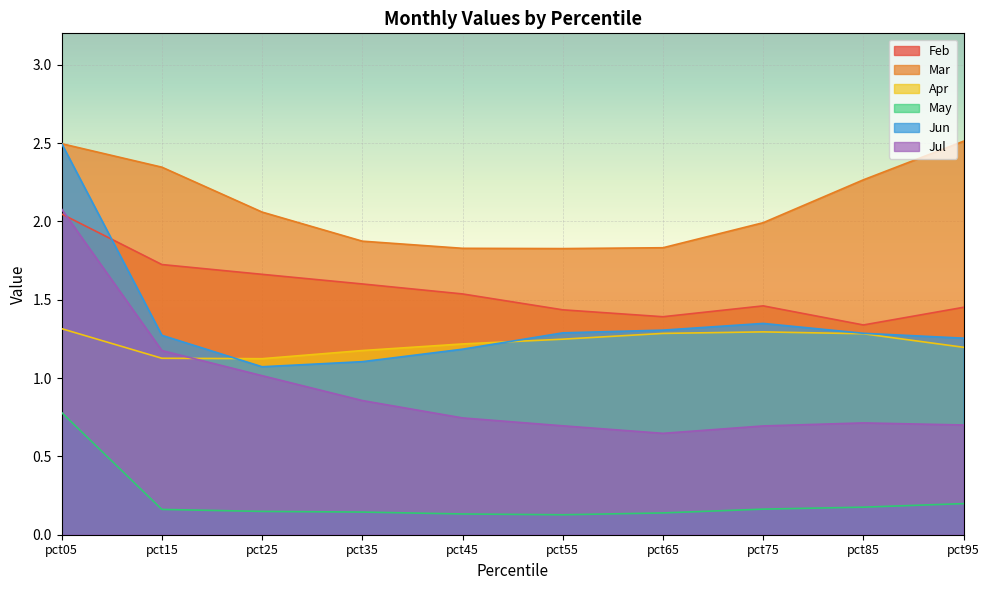

What are all the series names shown in the legend?

Feb, Mar, Apr, May, Jun, Jul